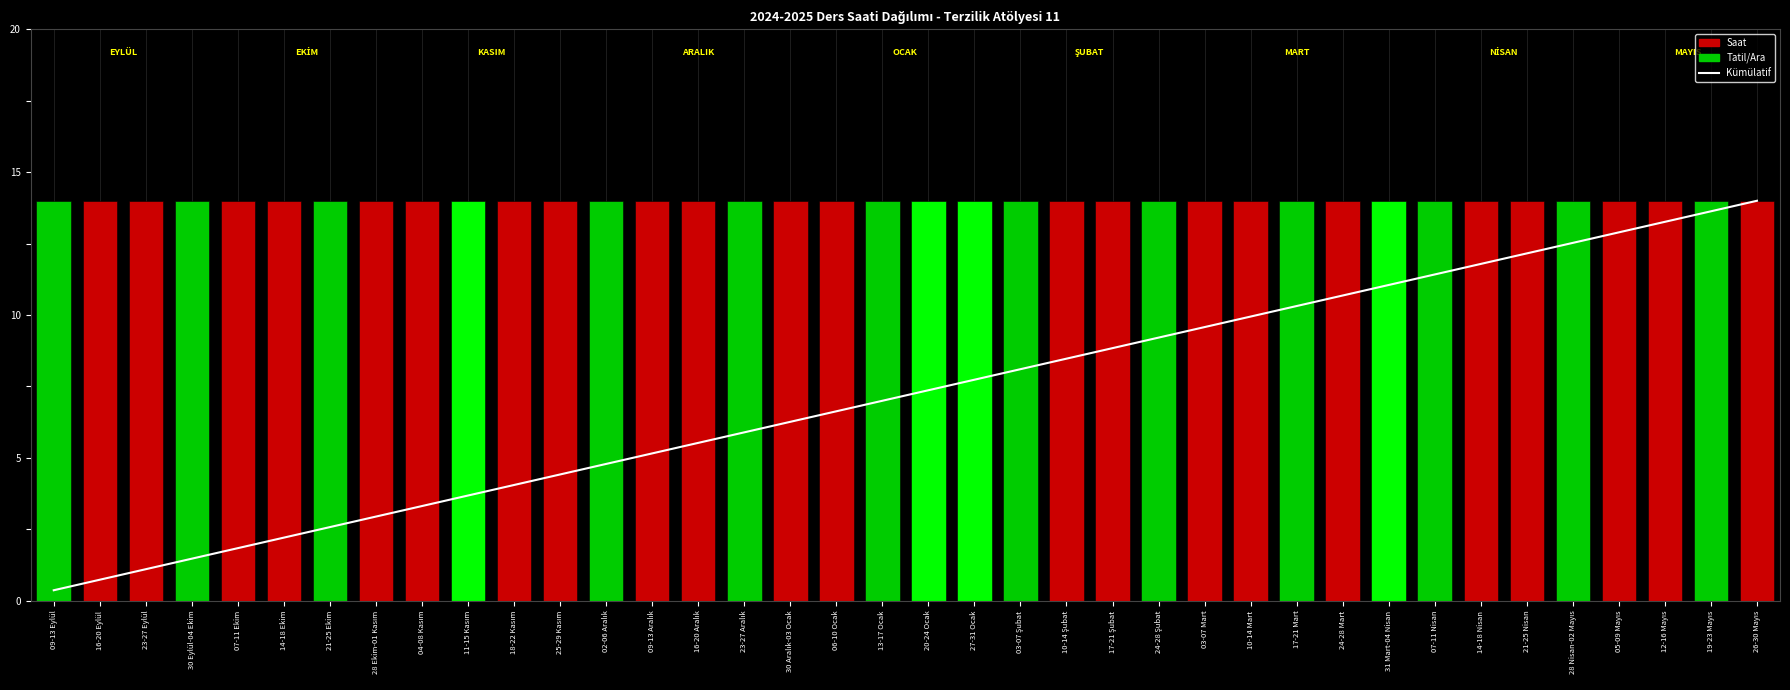

At which category is the sum across all series the highest?

26-30 Mayıs